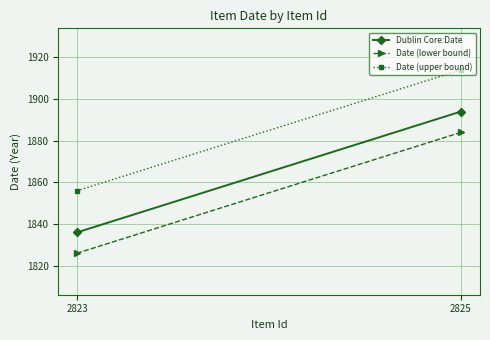

List the series in order of their overall mean, highest first.

Date (upper bound), Dublin Core:Date, Date (lower bound)